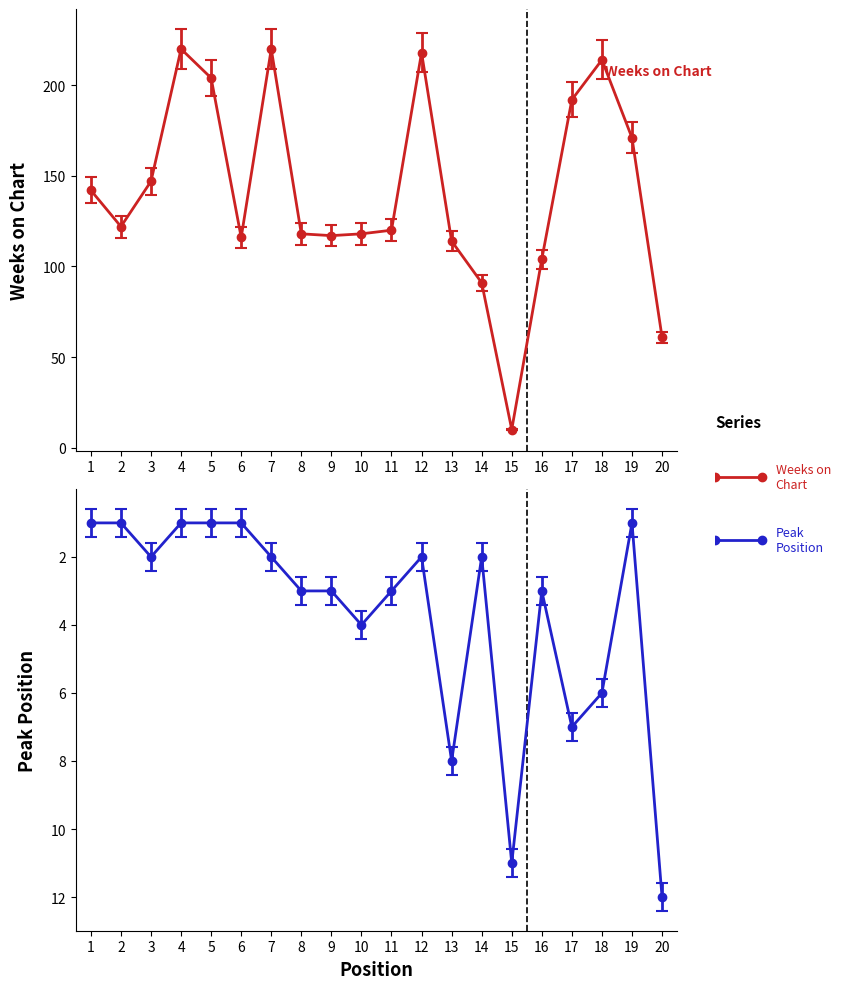

Between 1 and 16, which series saw the biggest shift?

Weeks on Chart